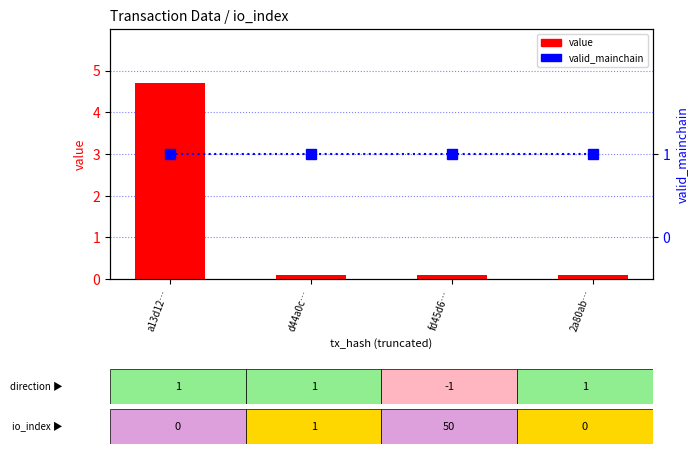

Does the chart contain stacked bars?

No